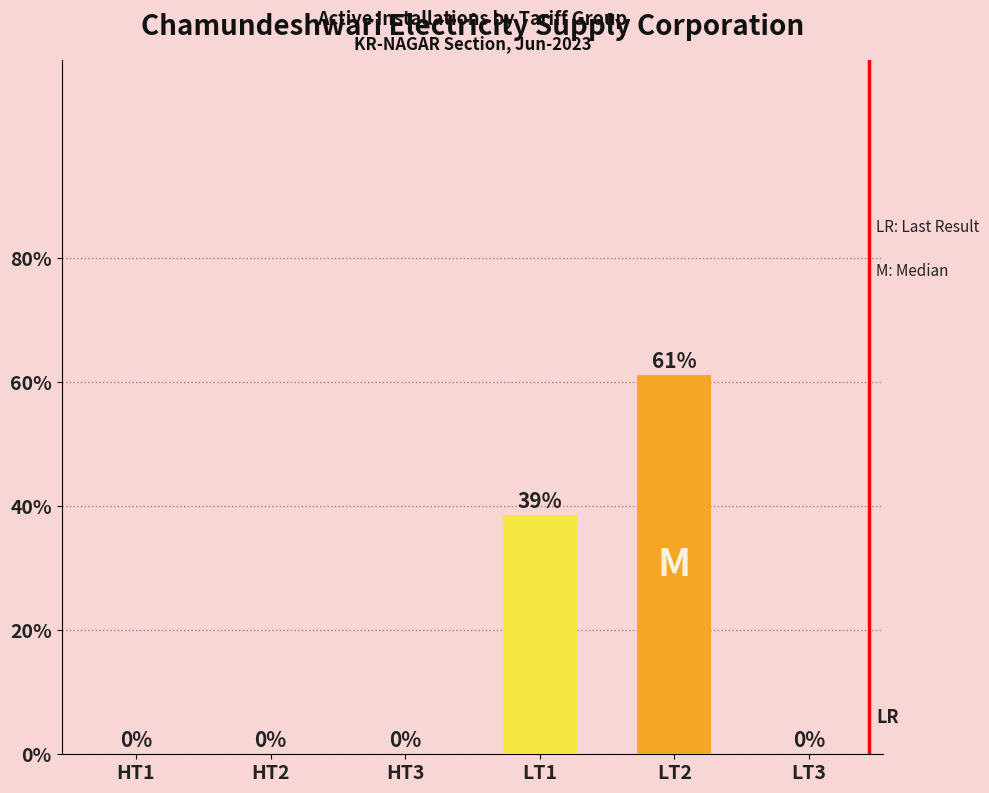

List the labels in order of value, smallest first.

HT3, HT2, HT1, LT3, LT1, LT2